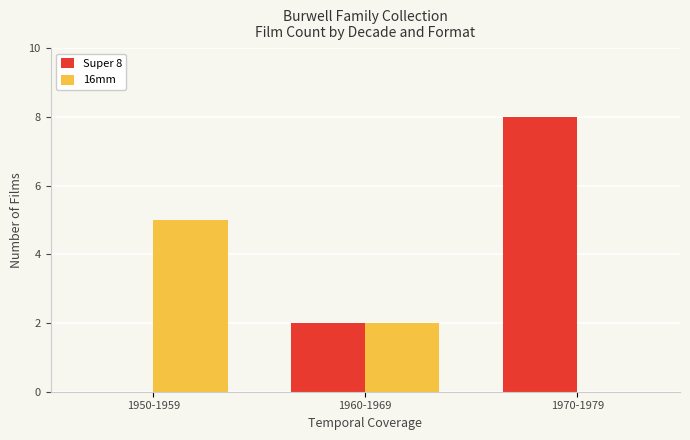

Which series has the largest total across all categories?

Super 8